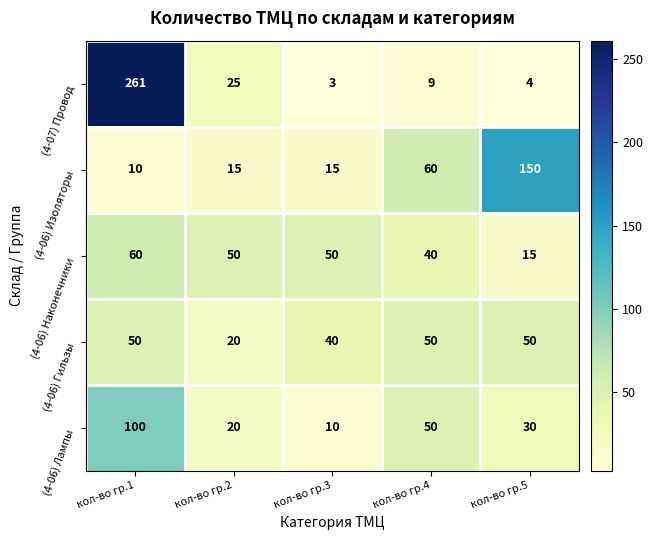

How many categories are shown in the chart?

5